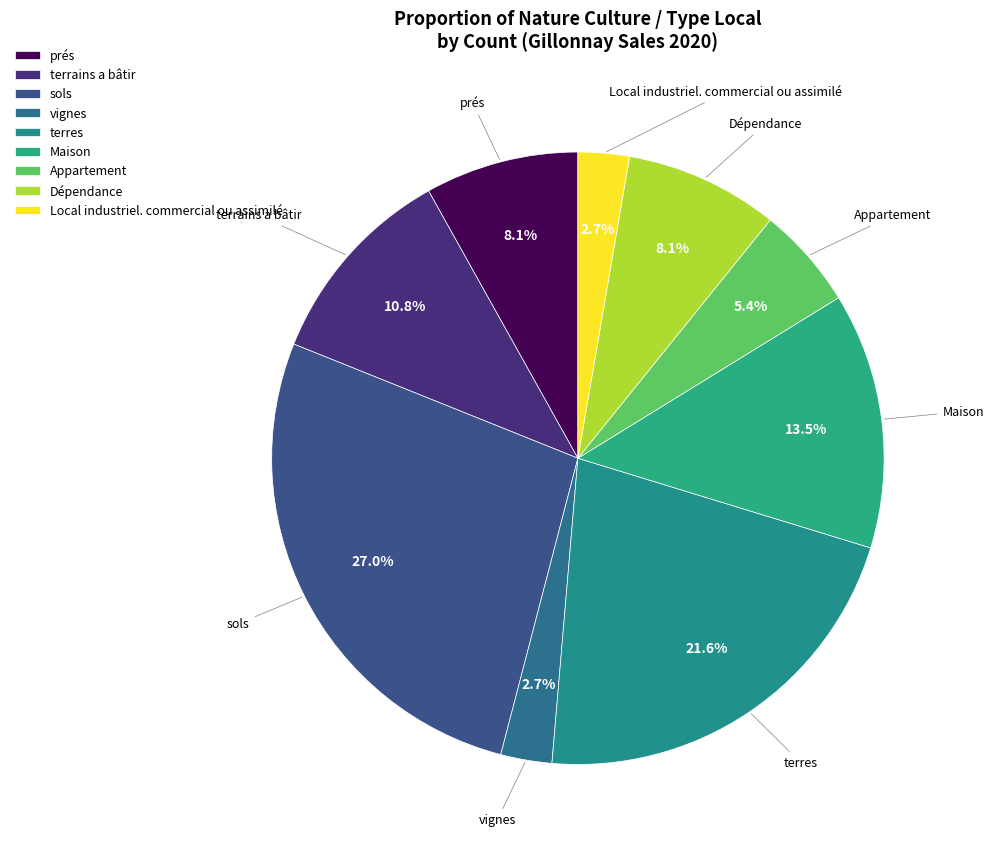

What percentage is NOT represented by vignes?

97.3%